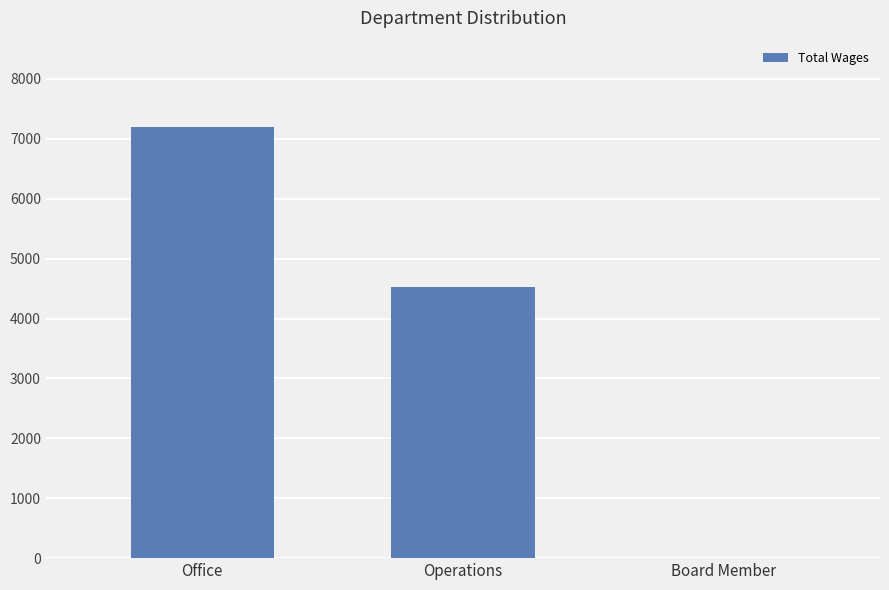

What is the greatest value displayed?

7200